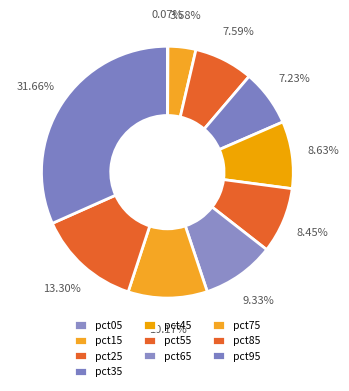

Does pct85 represent more than half of the total?

No